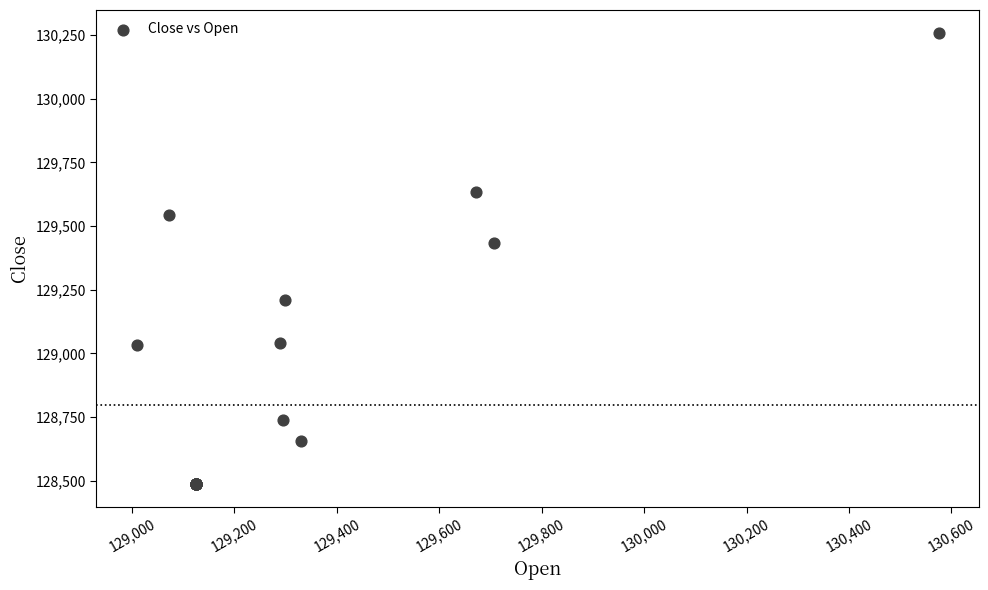

What Y value in the scatter plot is closest to 129373?

129434